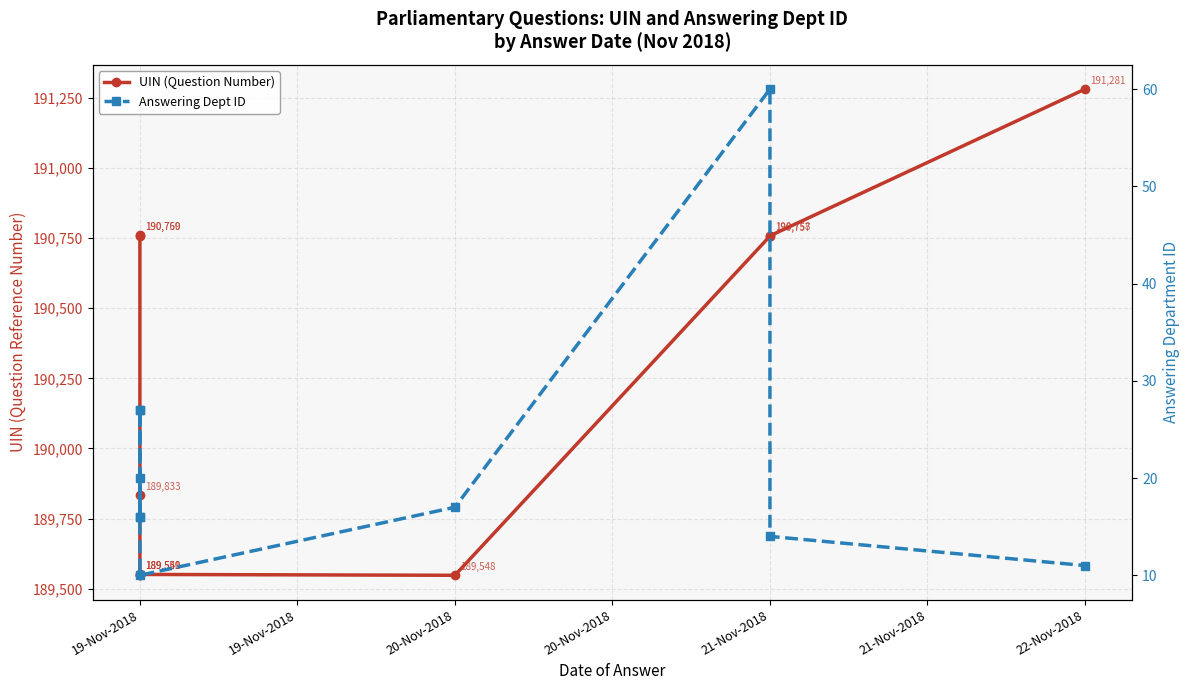

In UIN (Question Number), how many points are lower than both neighbors (excluding endpoints)?

2